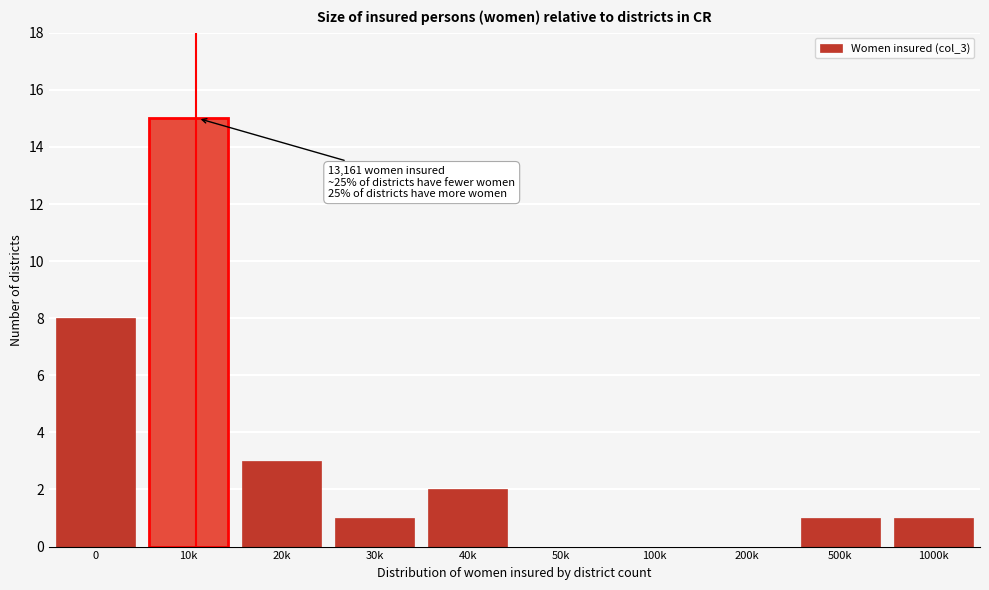

Reading left to right, extract all data points from this chart.

0=8	10k=15	20k=3	30k=1	40k=2	50k=0	100k=0	200k=0	500k=1	1000k=1